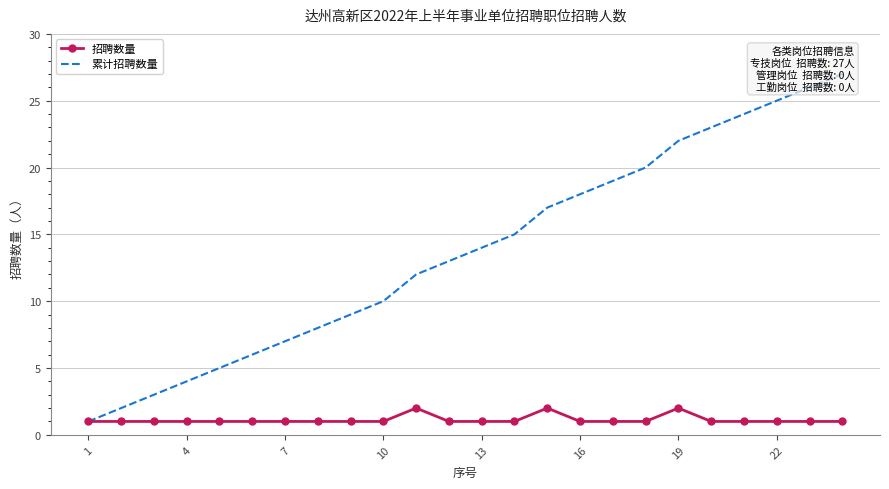

The value of 招聘数量 at 22 is 0. True or false?

False